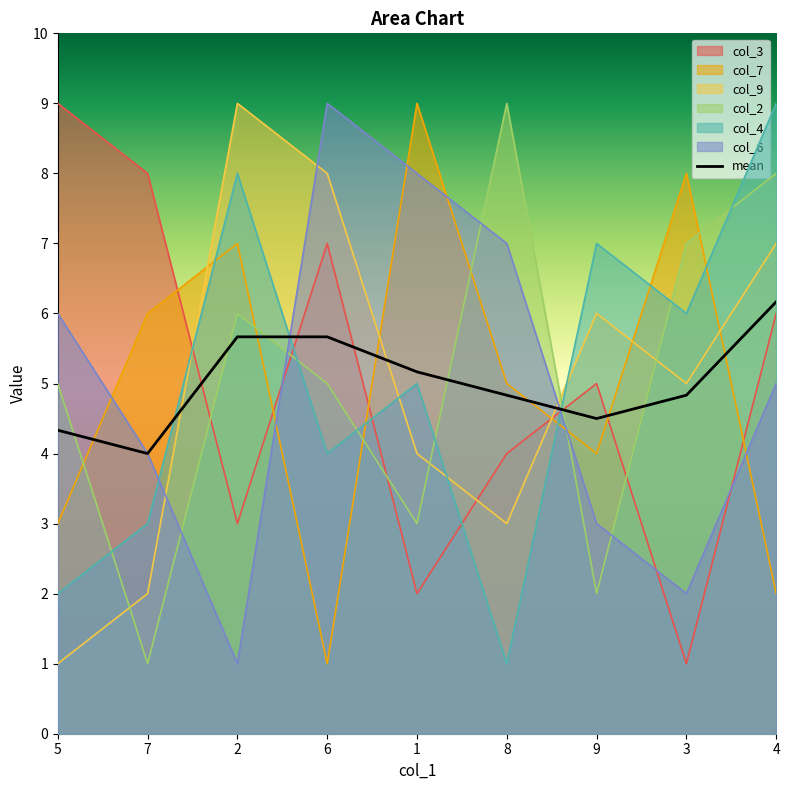

What position from the right is 7?

8